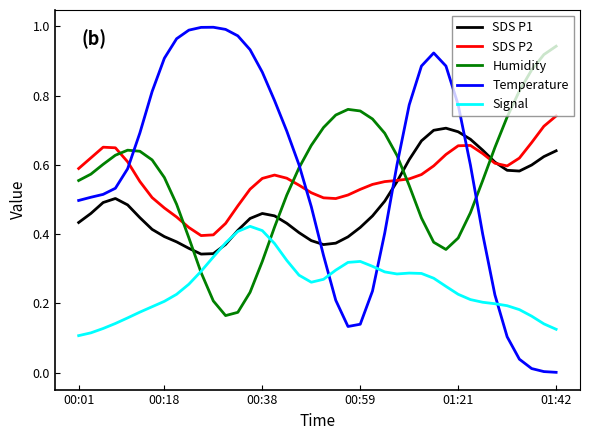

How many series are shown in this chart?

5